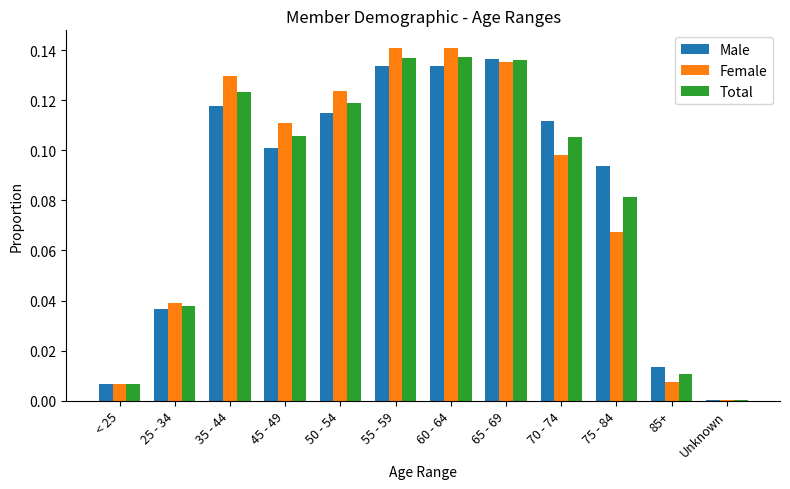

What is the sum of all Female values?

1.0